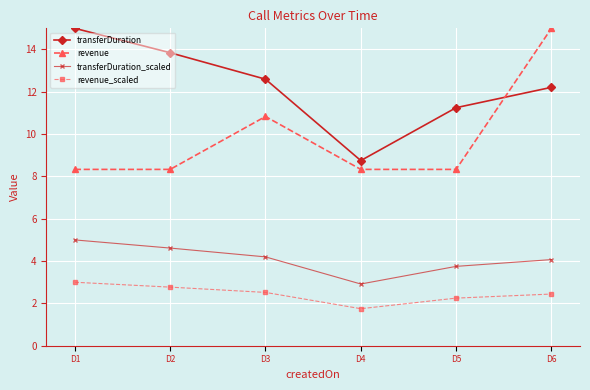

What are all the series names shown in the legend?

transferDuration, revenue, transferDuration_scaled, revenue_scaled